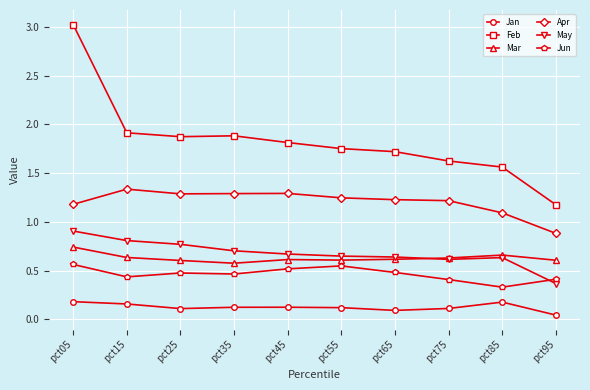

The value of Mar at pct65 is 0.4. True or false?

False